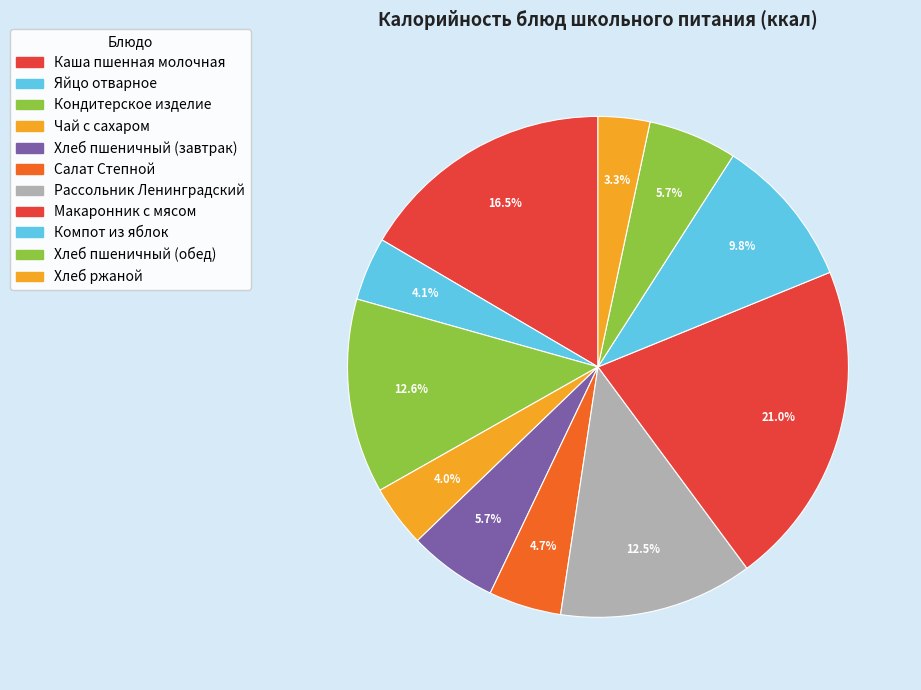

How many slices are in this pie chart?

11